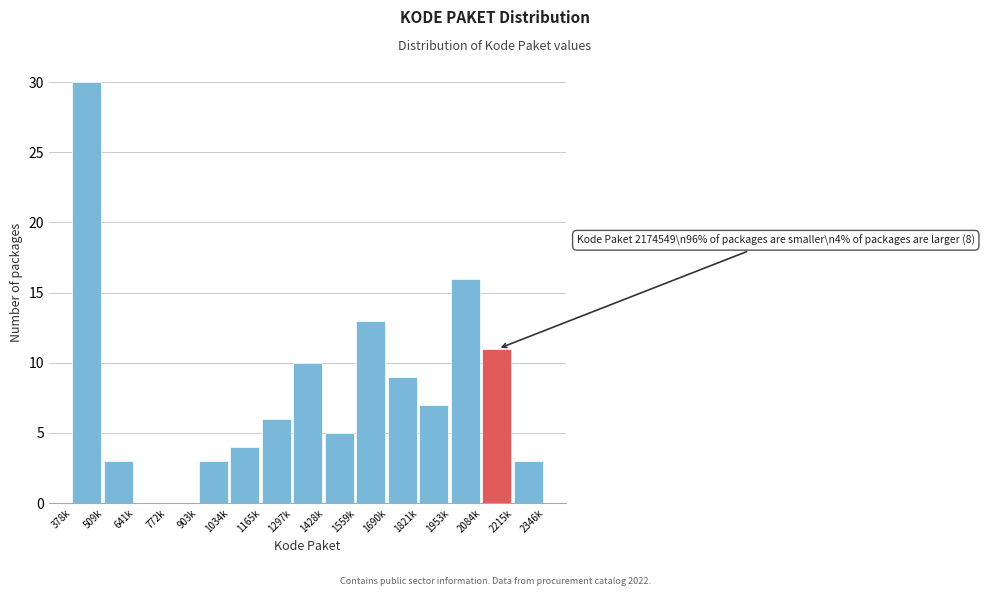

Reading left to right, transcribe all the data shown in this chart.

378k=30	509k=3	641k=0	772k=0	903k=3	1034k=4	1165k=6	1297k=10	1428k=5	1559k=13	1690k=9	1821k=7	1953k=16	2084k=11	2215k=3